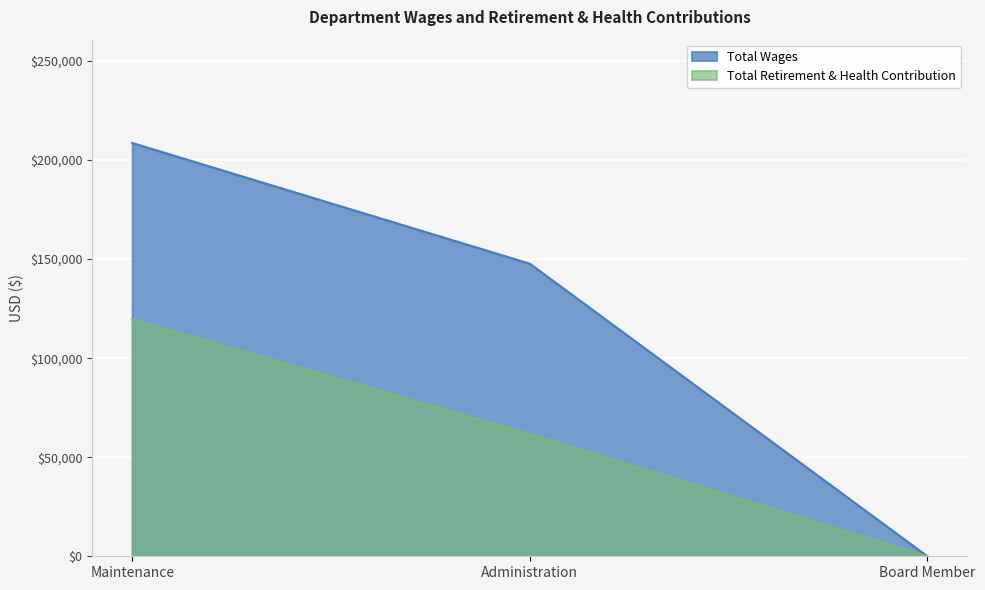

Where does the Total Wages series first go above 147699?

Maintenance